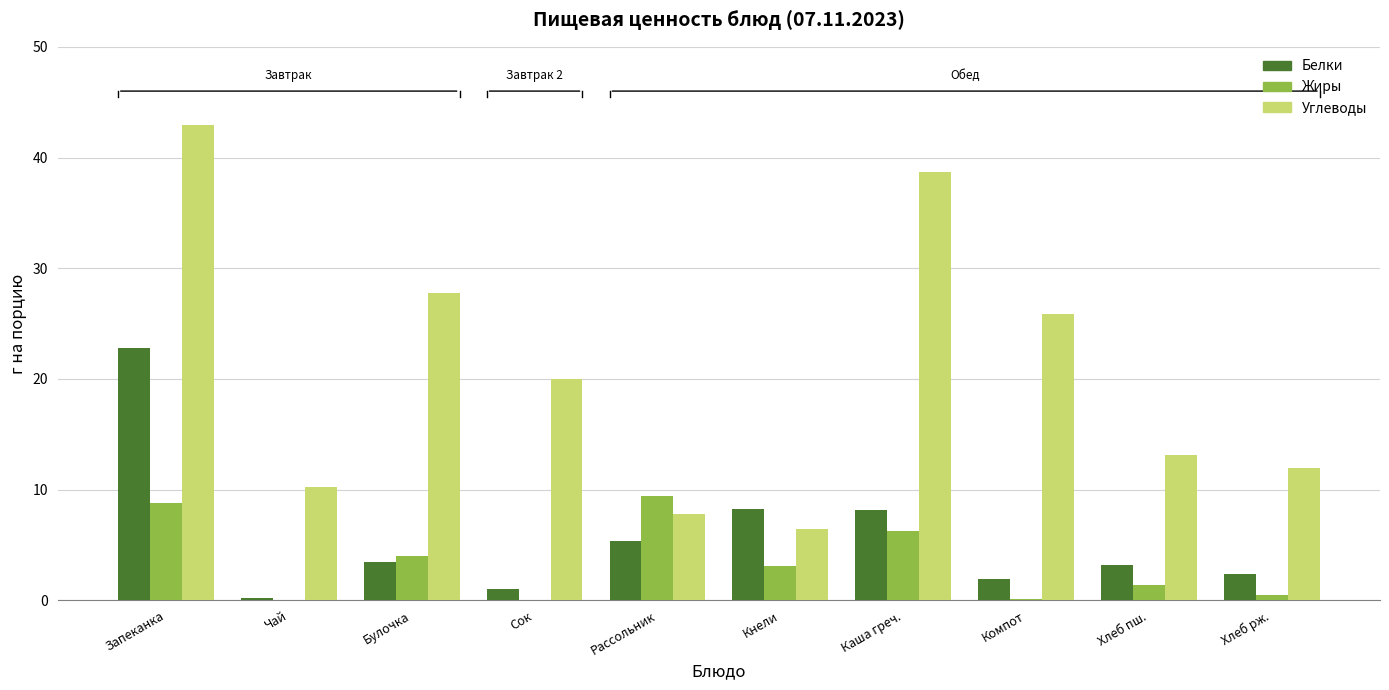

What is the sum of all Белки values?

57.0